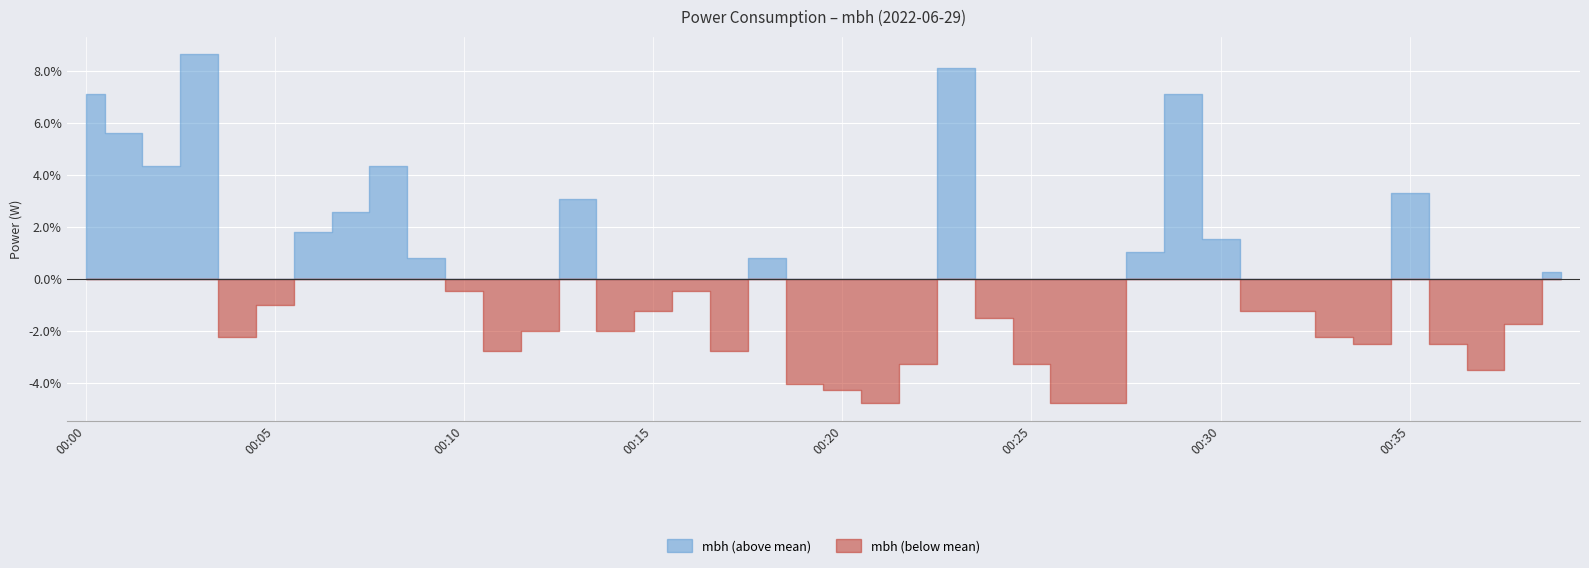

What is the difference between the maximum and minimum values?

53